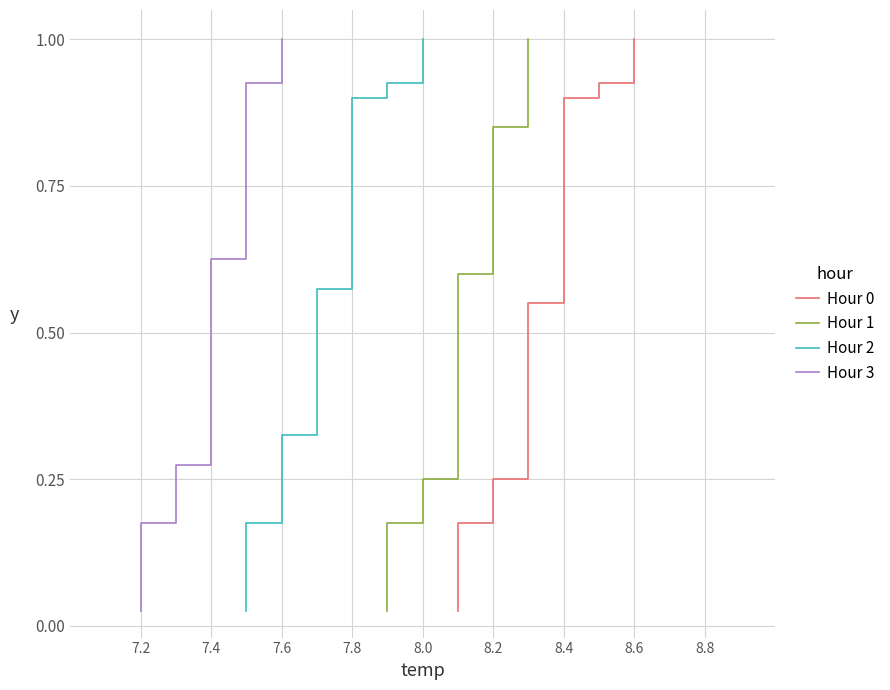

How many lines are shown in the chart?

4